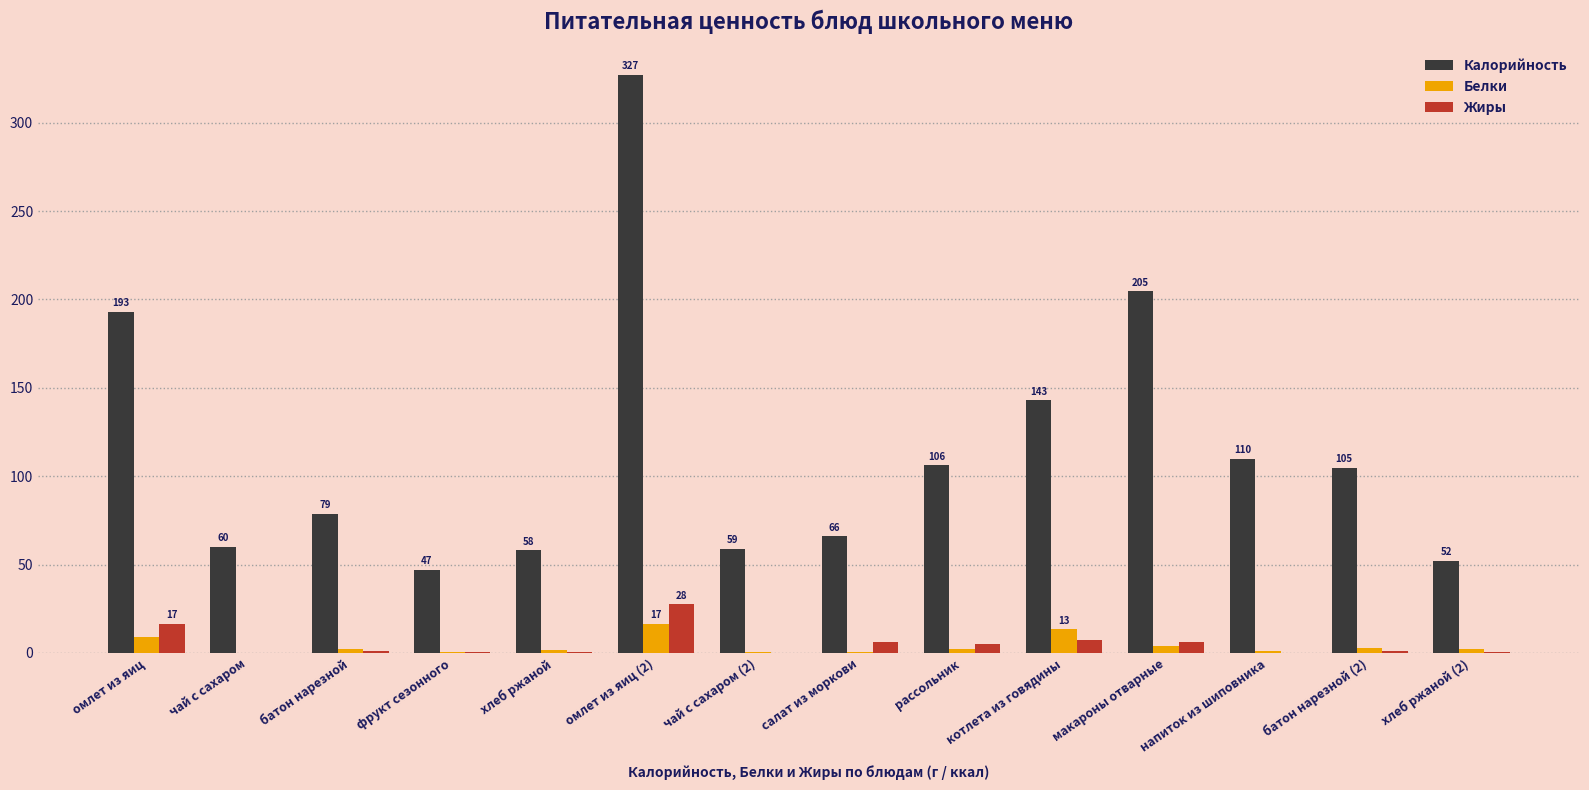

What is the highest value of the Калорийность series?

327.0